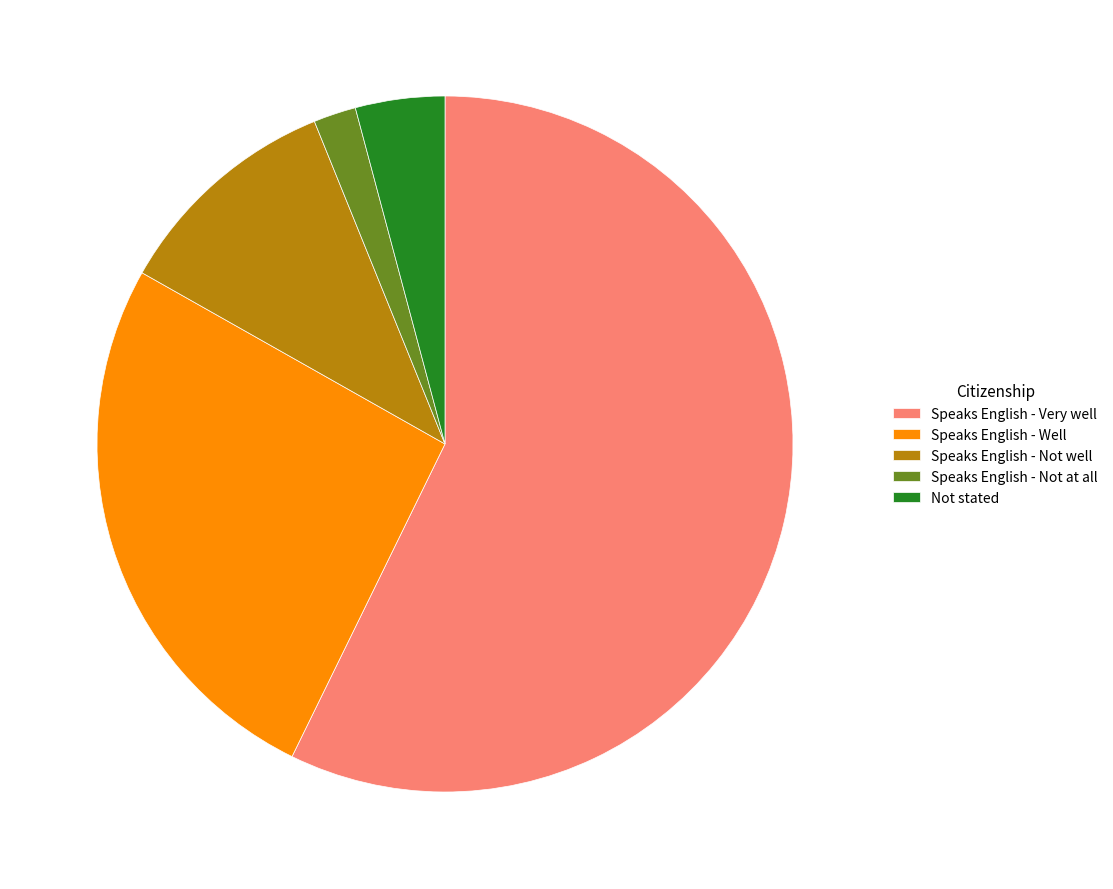

Which category has the smallest portion of the pie?

Speaks English - Not at all